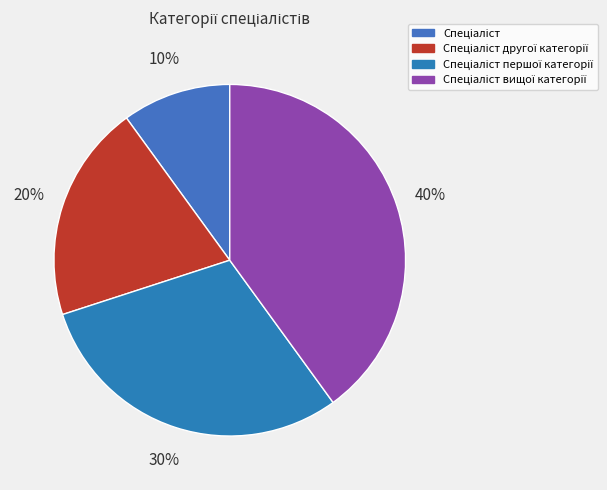

How many segments does this pie chart have?

4